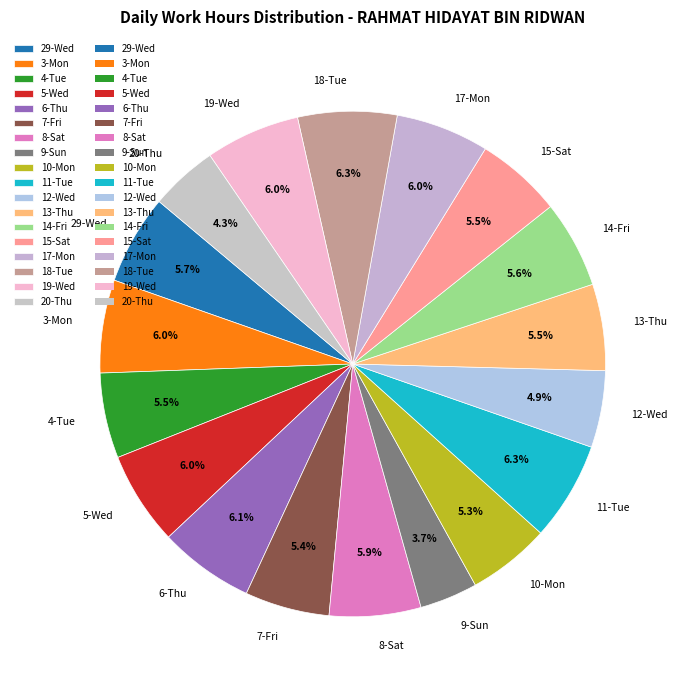

How many slices are in this pie chart?

18